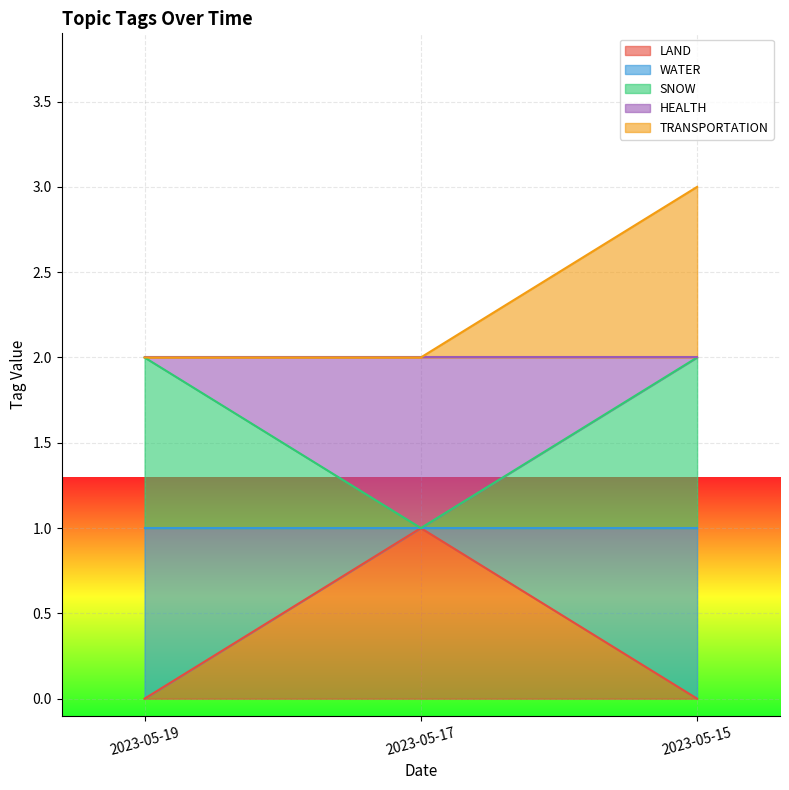

Which series has the largest total across all categories?

TRANSPORTATION